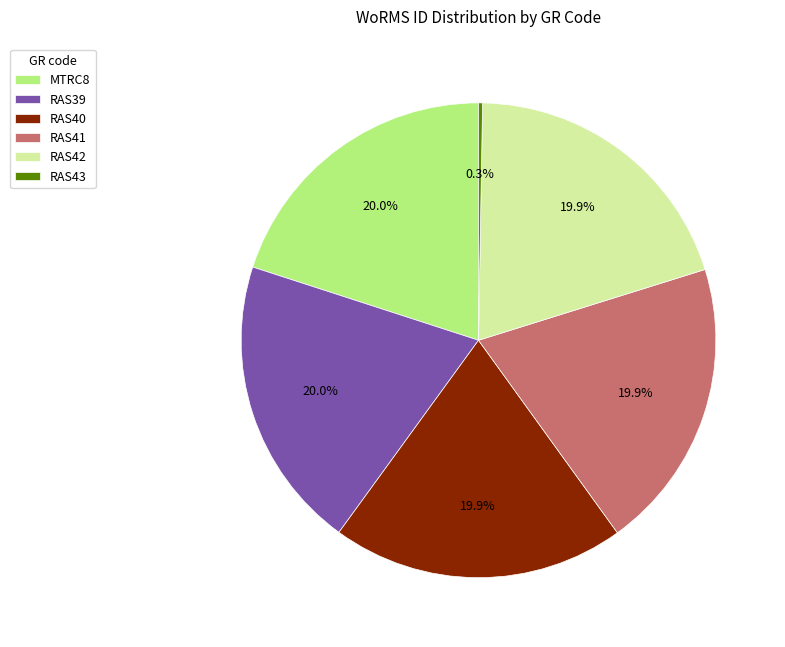

Approximately how many times larger is the value at RAS40 compared to RAS42?

1.0